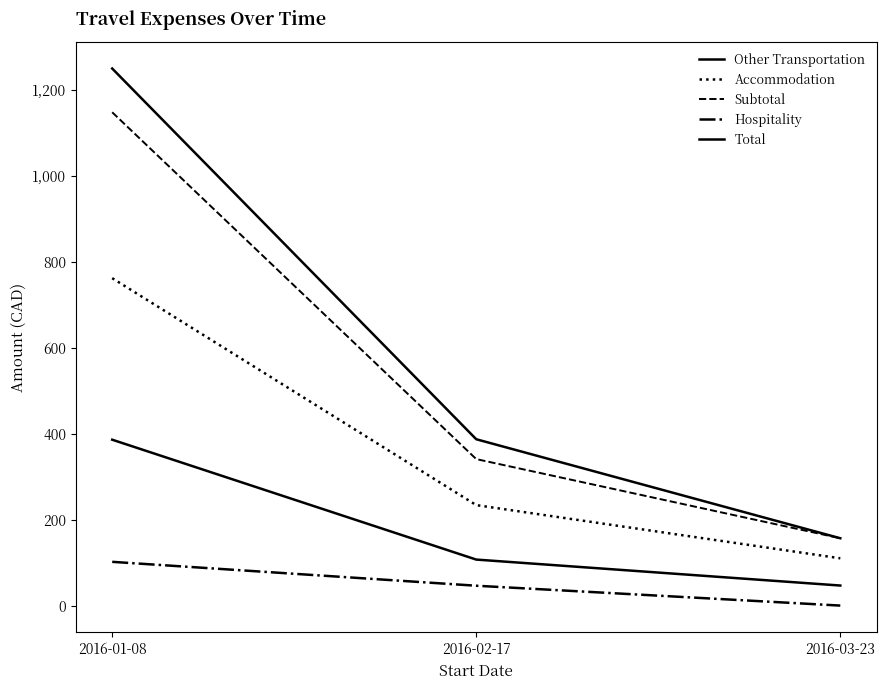

How many lines are shown in the chart?

5